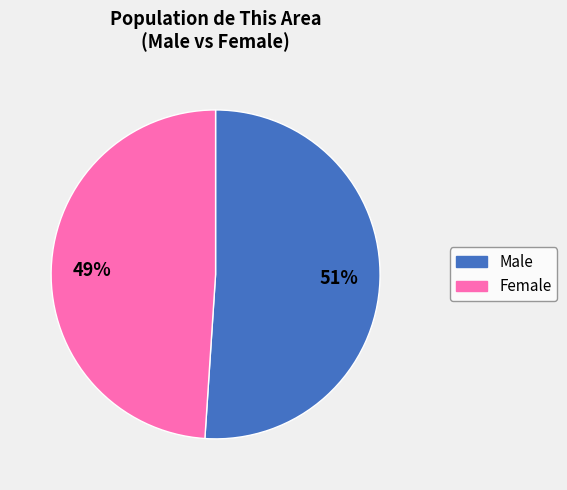

Which category has the biggest portion of the pie?

Male